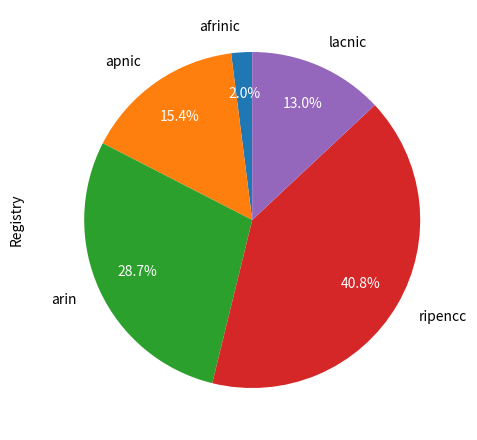

To the nearest percent, what is the combined percentage of lacnic and afrinic?

15%